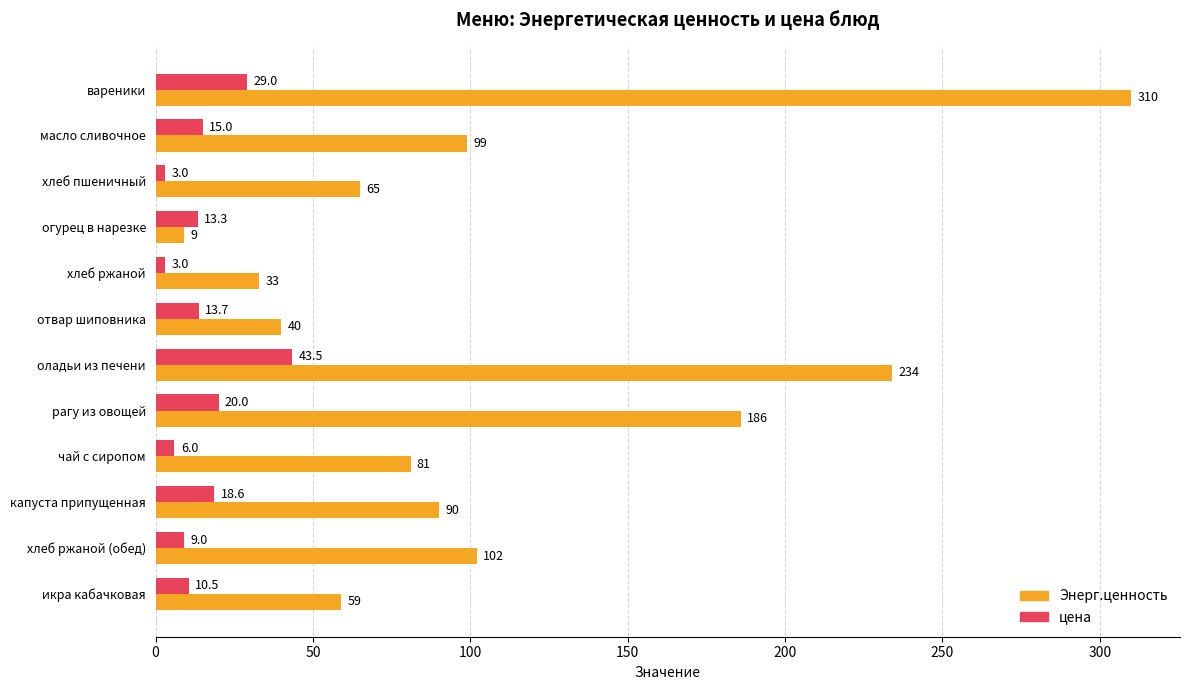

What is the difference between the maximum and second lowest values in the Энерг.ценность series?

277.0